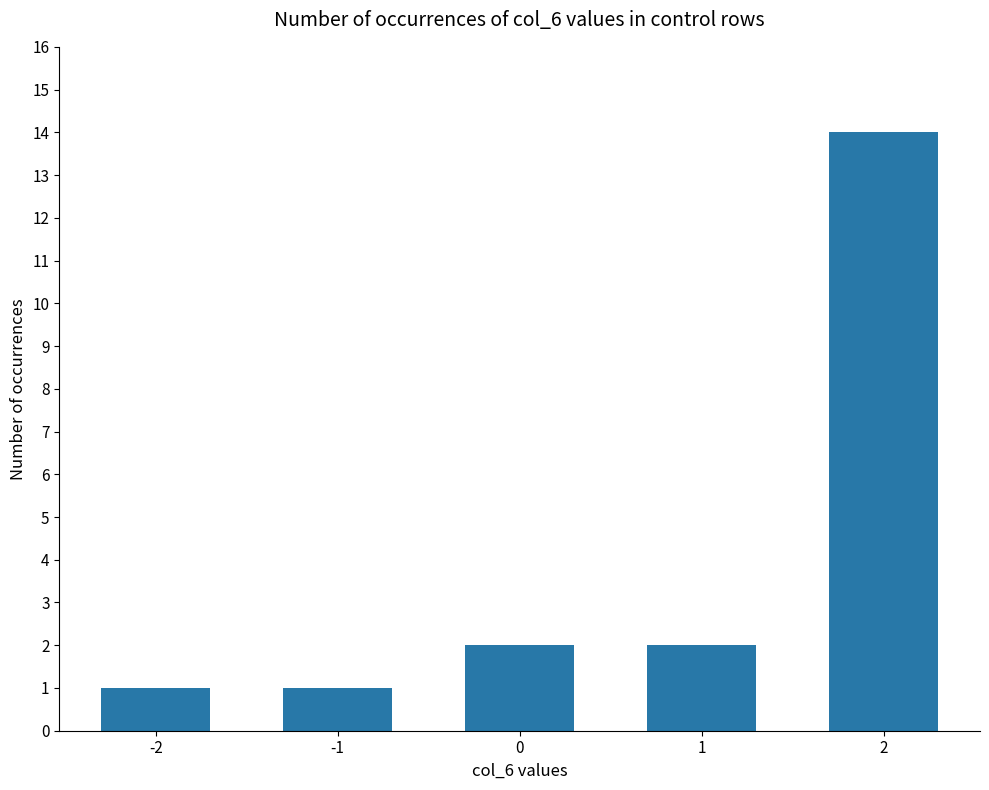

What is the value of the 4th bar from the left?

2